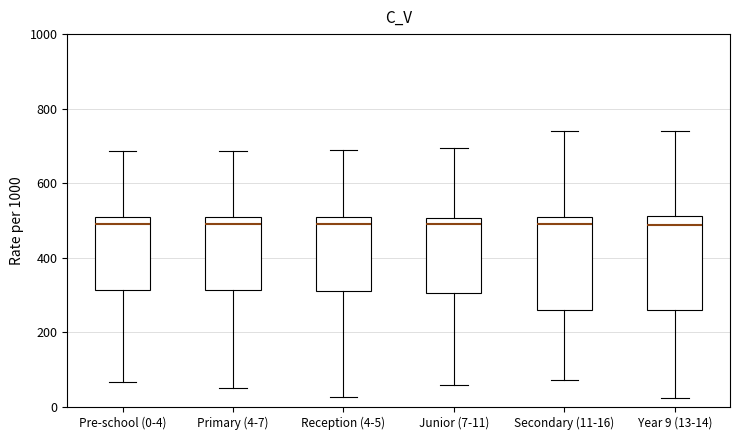

Reading left to right, transcribe this box plot: for each box, give where its median line is, the range the box spans, and where its two whiskers end, as read against the y-axis. The values are not printed on the chart, so give them approximately, as read against the axis.

Pre-school (0-4): median 500 (just below the box's upper edge), box 320 to 500, whiskers 60 to 680
Primary (4-7): median 480, box 320 to 520, whiskers 60 to 680
Reception (4-5): median 500 (just below the box's upper edge), box 320 to 500, whiskers 20 to 680
Junior (7-11): median 500 (just below the box's upper edge), box 300 to 500, whiskers 60 to 700
Secondary (11-16): median 500 (just below the box's upper edge), box 260 to 500, whiskers 80 to 740
Year 9 (13-14): median 480, box 260 to 520, whiskers 20 to 740